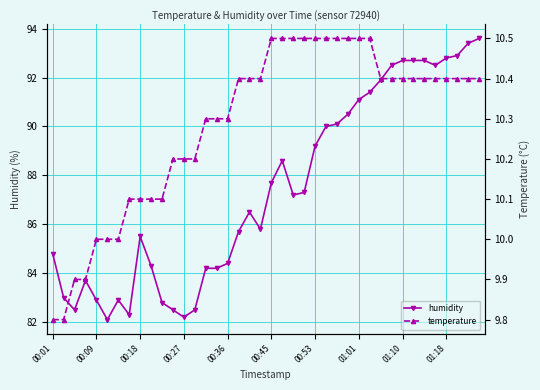

At how many categories does at least one series exceed 48?

40